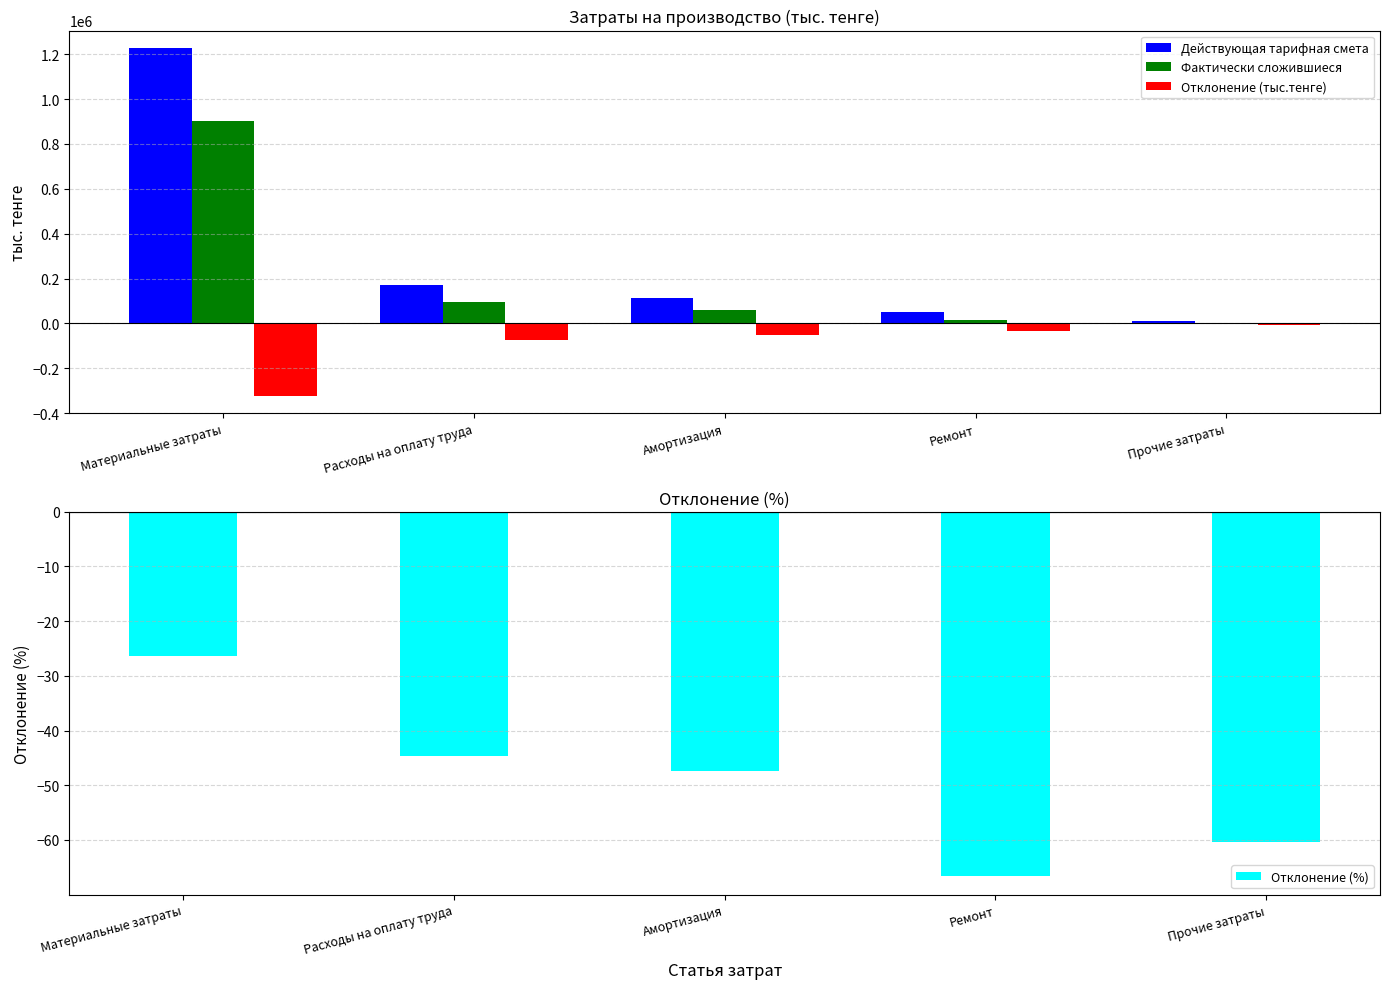

Where is Действующая тарифная смета nearest to the value 619176?

Расходы на оплату труда